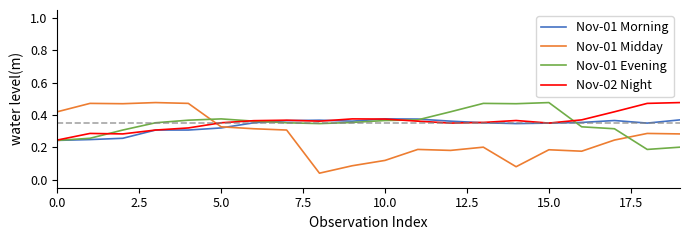

Which series has the largest range (max minus min)?

Nov-01 Midday